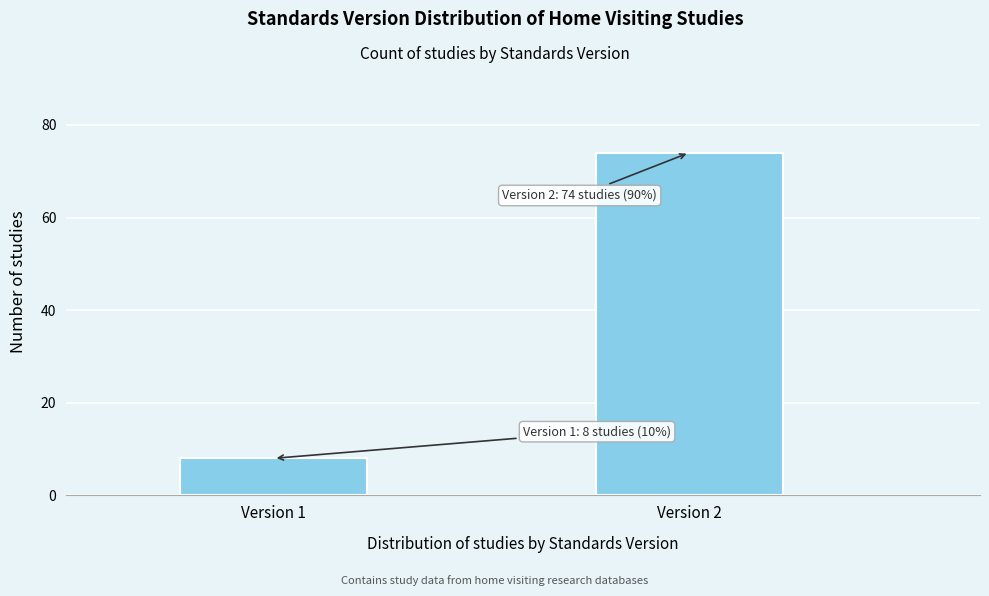

Reading left to right, transcribe all the data shown in this chart.

Version 1=8	Version 2=74